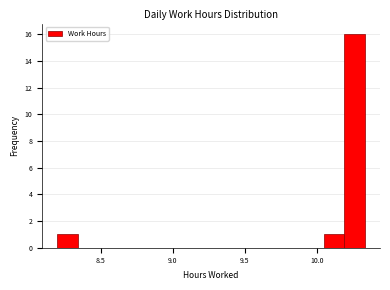

Read against the x-axis, roughly where is the centre of the tallest bar?

10.25